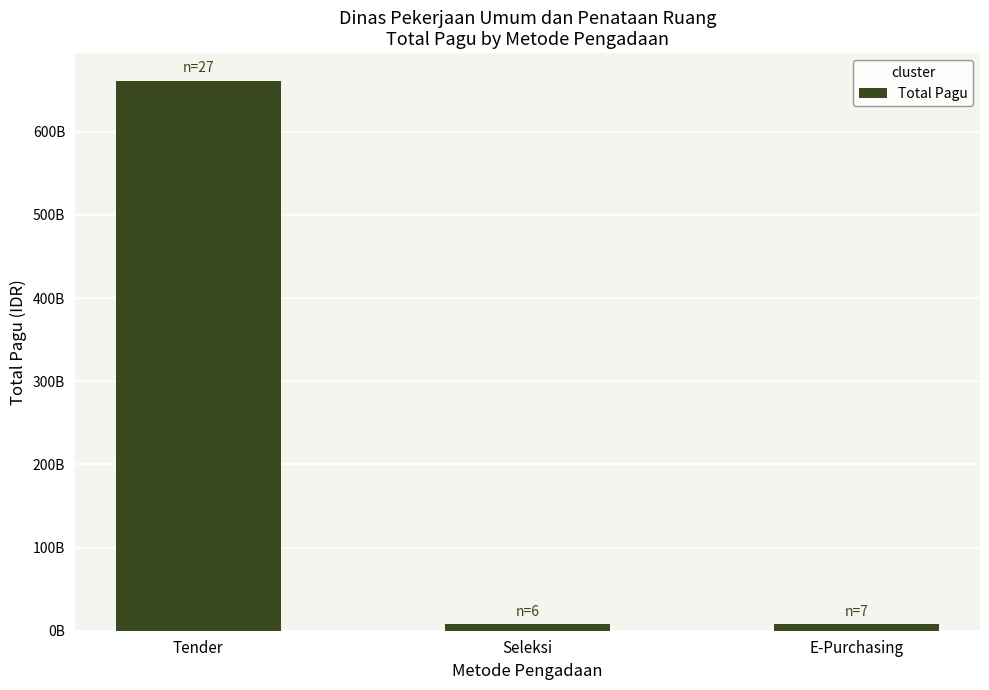

Rank the categories by value from highest to lowest.

Tender, E-Purchasing, Seleksi